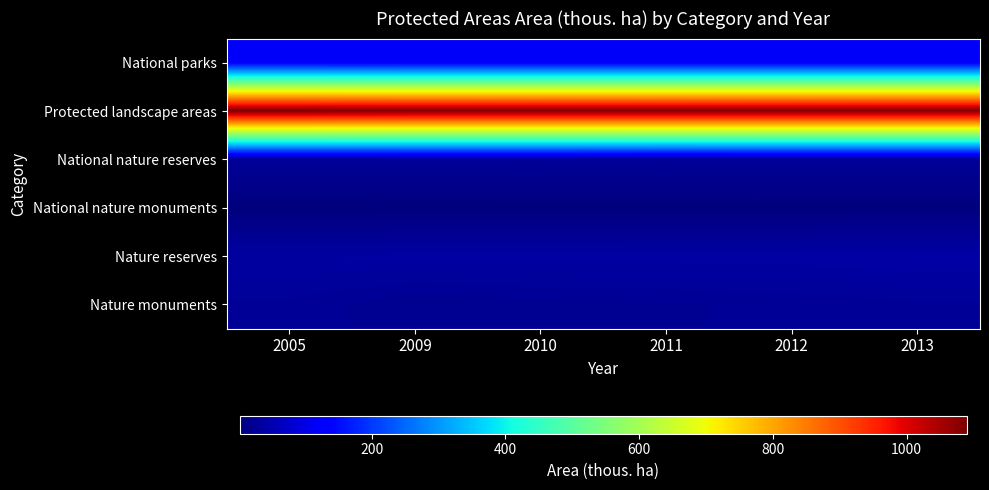

Reading left to right, extract all data points from this chart.

National parks: 2005=119.5	2009=119.5	2010=119.5	2011=119.5	2012=119.5	2013=119.5
Protected landscape areas: 2005=1089.8	2009=1086.7	2010=1086.7	2011=1086.7	2012=1086.7	2013=1086.7
National nature reserves: 2005=28.1	2009=28.6	2010=29.0	2011=27.4	2012=28.2	2013=28.1
National nature monuments: 2005=2.8	2009=3.9	2010=3.9	2011=4.4	2012=4.5	2013=4.5
Nature reserves: 2005=36.3	2009=38.2	2010=38.3	2011=38.7	2012=39.1	2013=41.2
Nature monuments: 2005=27.3	2009=20.3	2010=22.6	2011=23.5	2012=25.1	2013=27.3